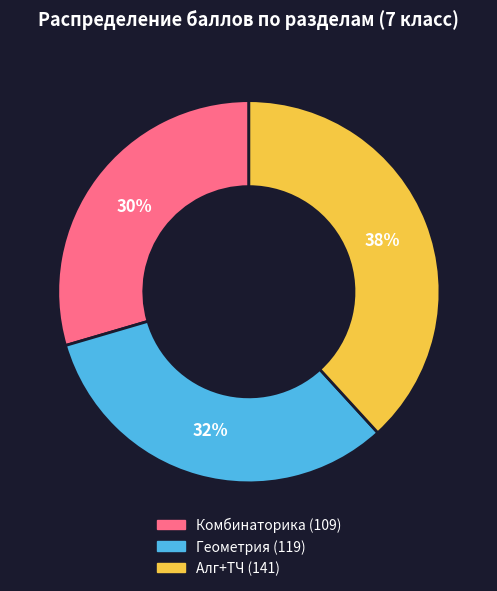

Count the number of slices in the pie.

3